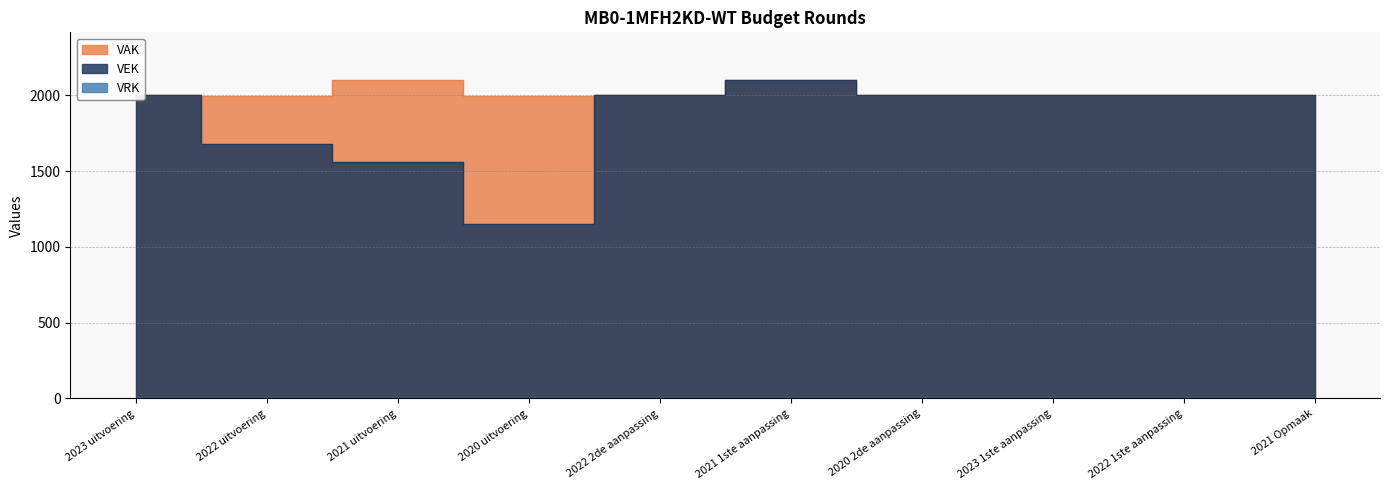

What is the value of the VEK point at the 1st from the left?

2002